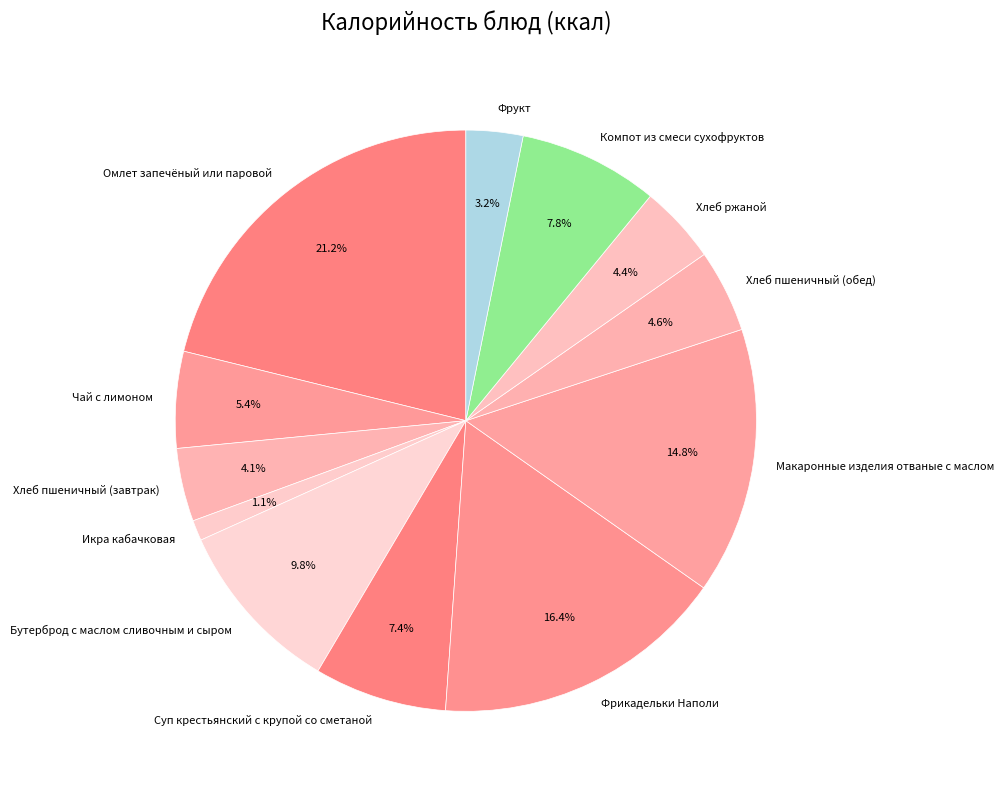

Does Хлеб пшеничный (завтрак) represent more than half of the total?

No